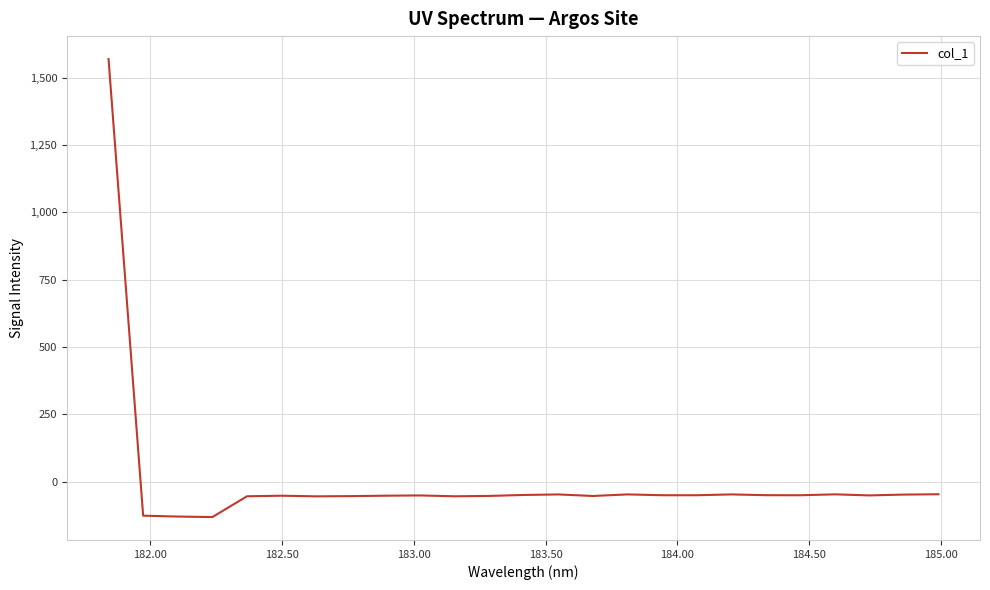

What is the minimum value shown in the chart?

-131.1